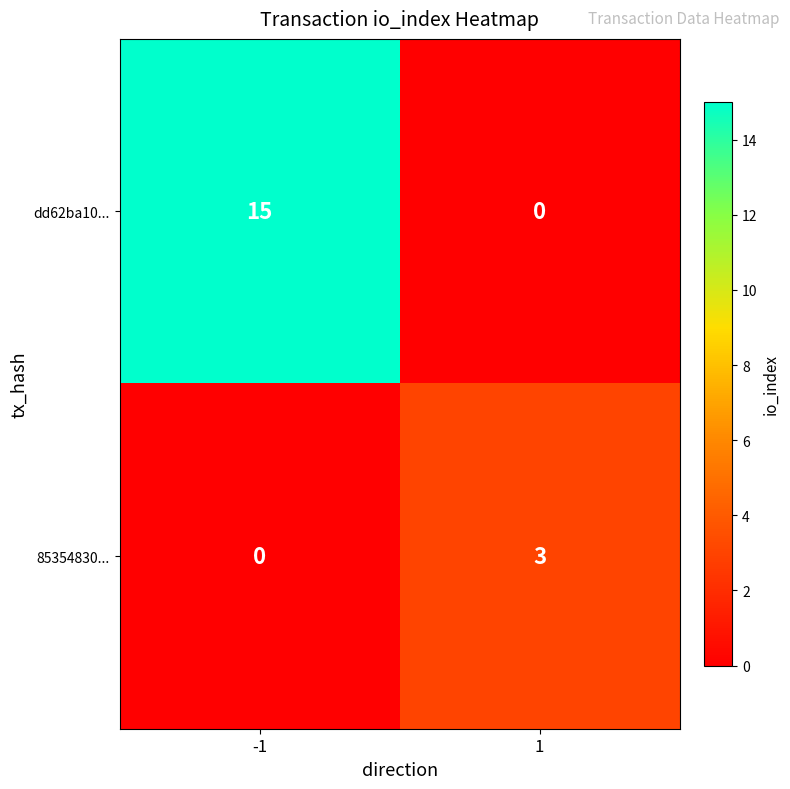

At how many categories does at least one series exceed 14?

1